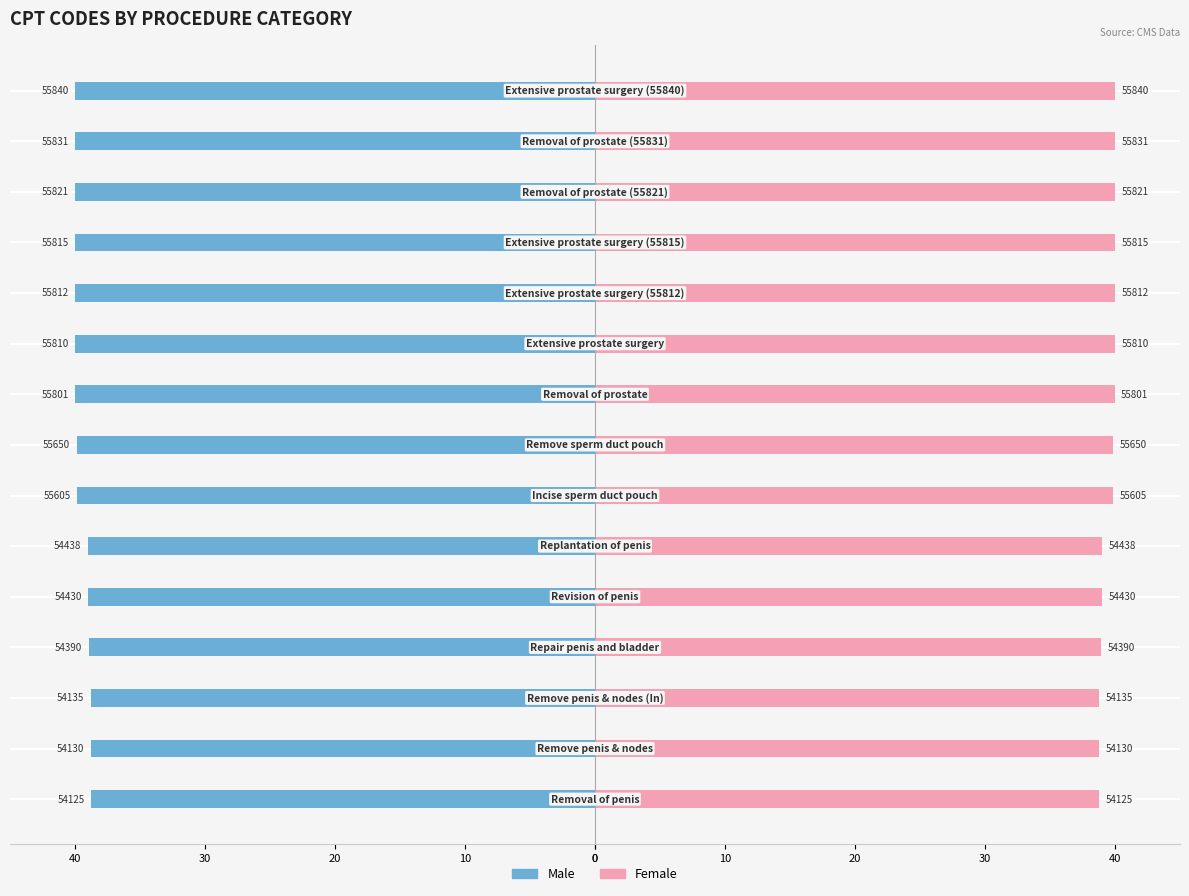

List the series in order of their peak value, highest first.

Female, Male